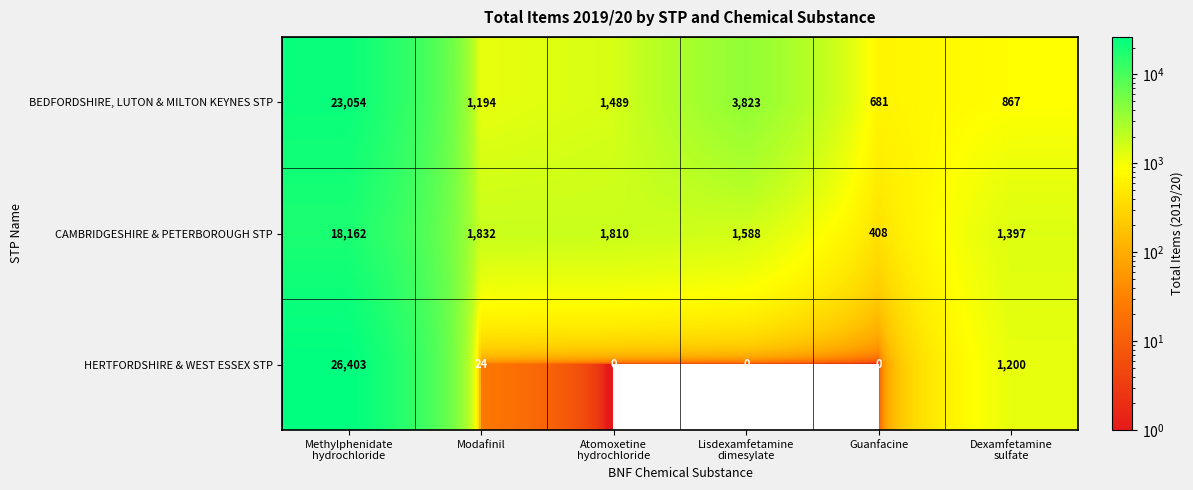

Which series has the largest range (max minus min)?

HERTFORDSHIRE & WEST ESSEX STP